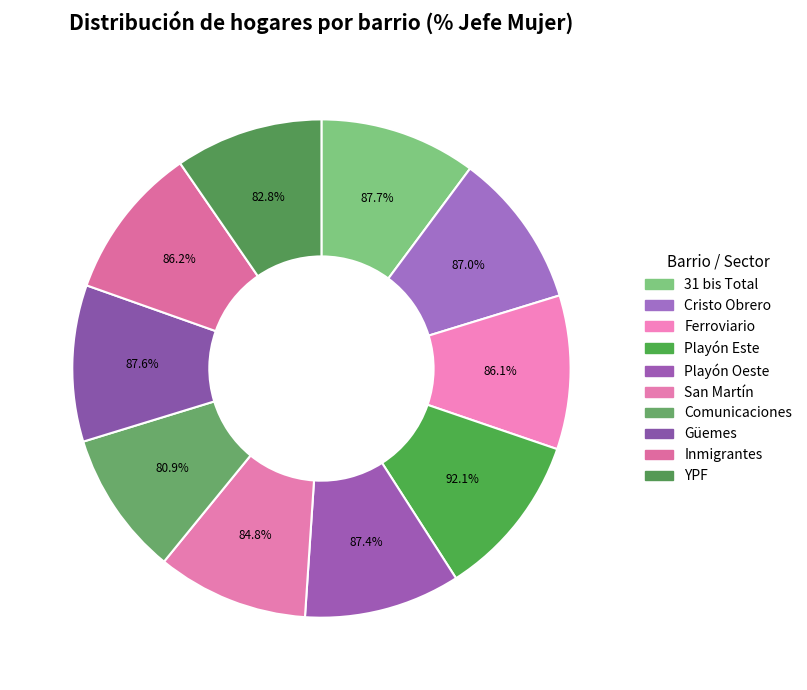

Count the number of slices in the pie.

10